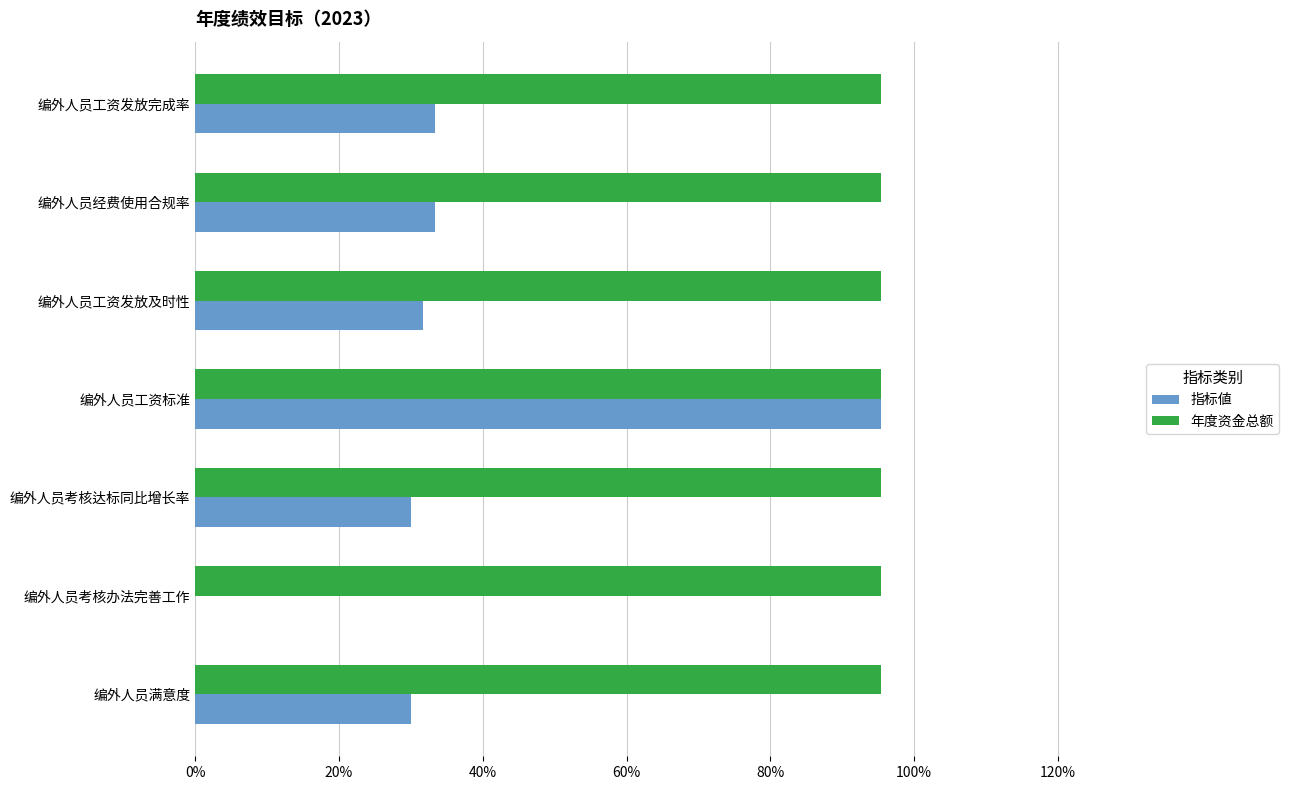

Reading right to left, transcribe all the data shown in this chart.

指标値: 0.3	0.0	0.3	1.0	0.3	0.3	0.3
年度资金总额: 0.3	0.3	0.3	0.3	0.3	0.3	0.3